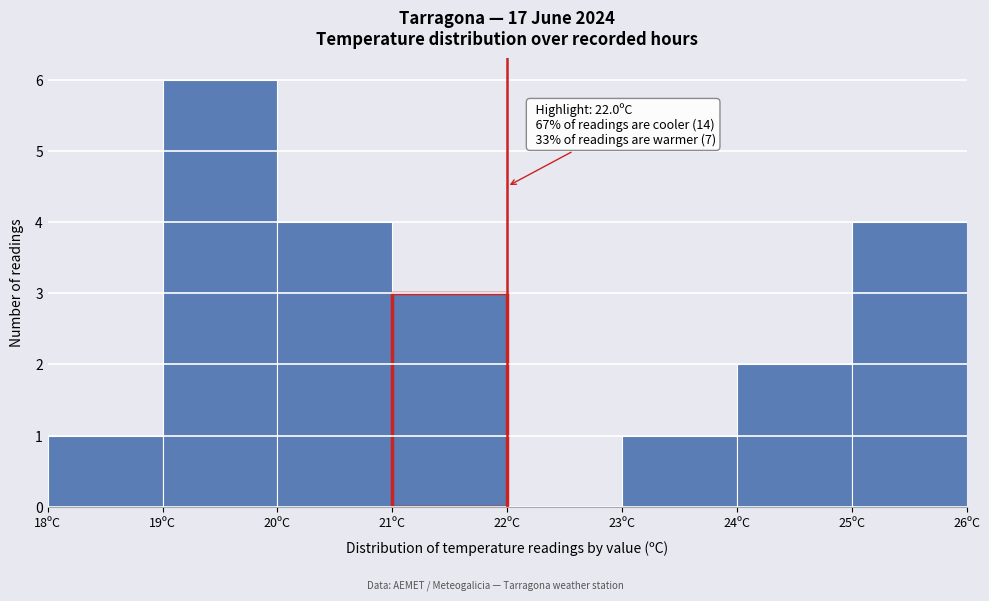

Which range on the x-axis has the tallest bar?

19 to 20